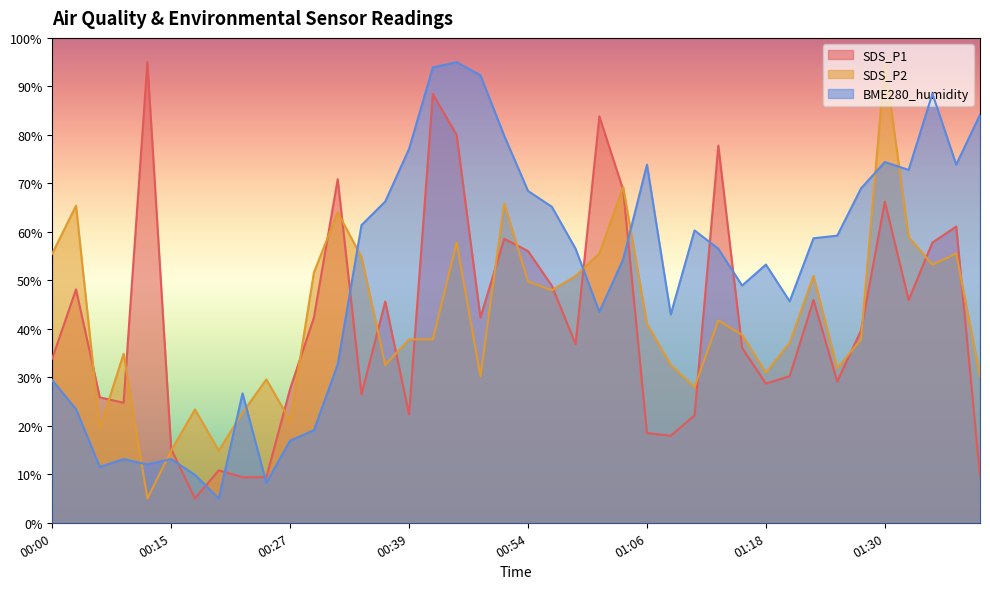

At which category does SDS_P1 reach its first local valley?

00:07